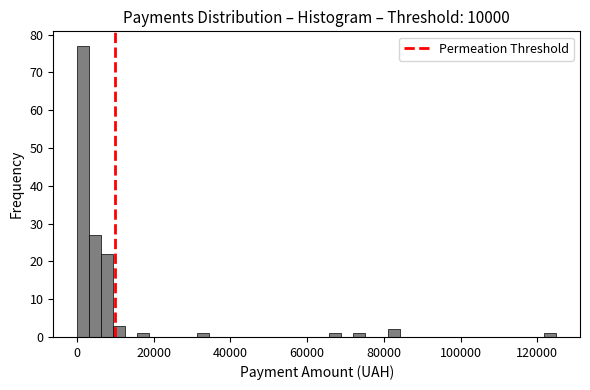

Around what value on the x-axis is the tallest bar? Give the approximate position of its centre, as read against the axis.

2000